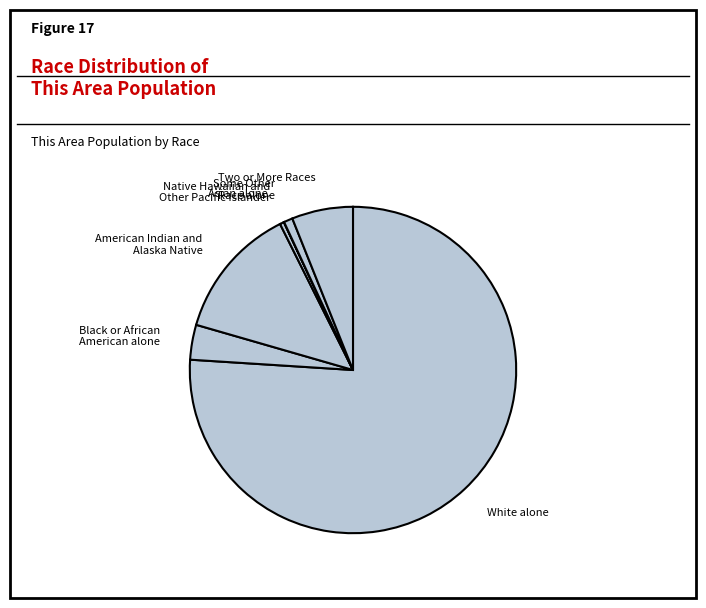

Is there a majority slice in this chart?

Yes